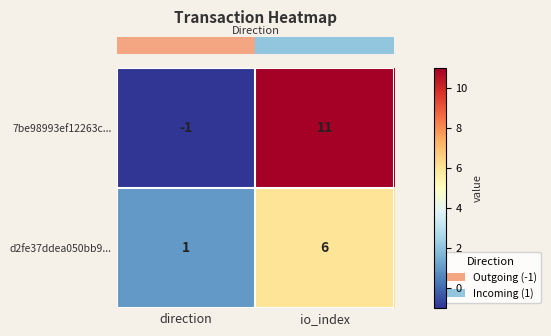

List the series in order of their peak value, lowest first.

d2fe37ddea050bb9..., 7be98993ef12263c...